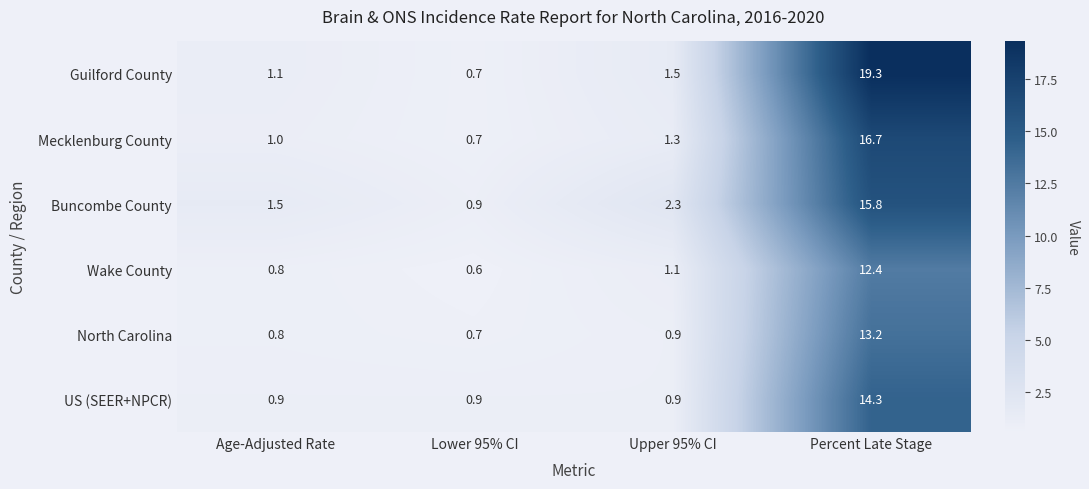

List the series in order of their peak value, highest first.

Guilford County, Mecklenburg County, Buncombe County, US (SEER+NPCR), North Carolina, Wake County